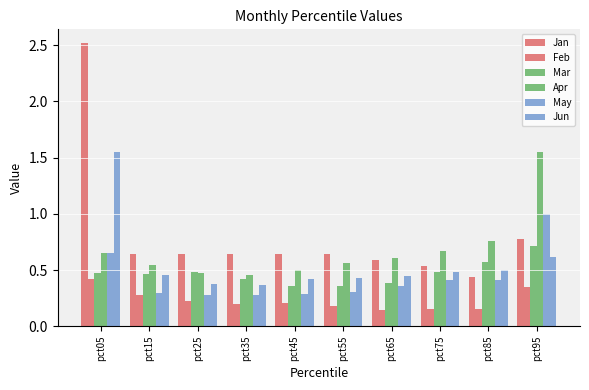

How many data points does each series have?

10